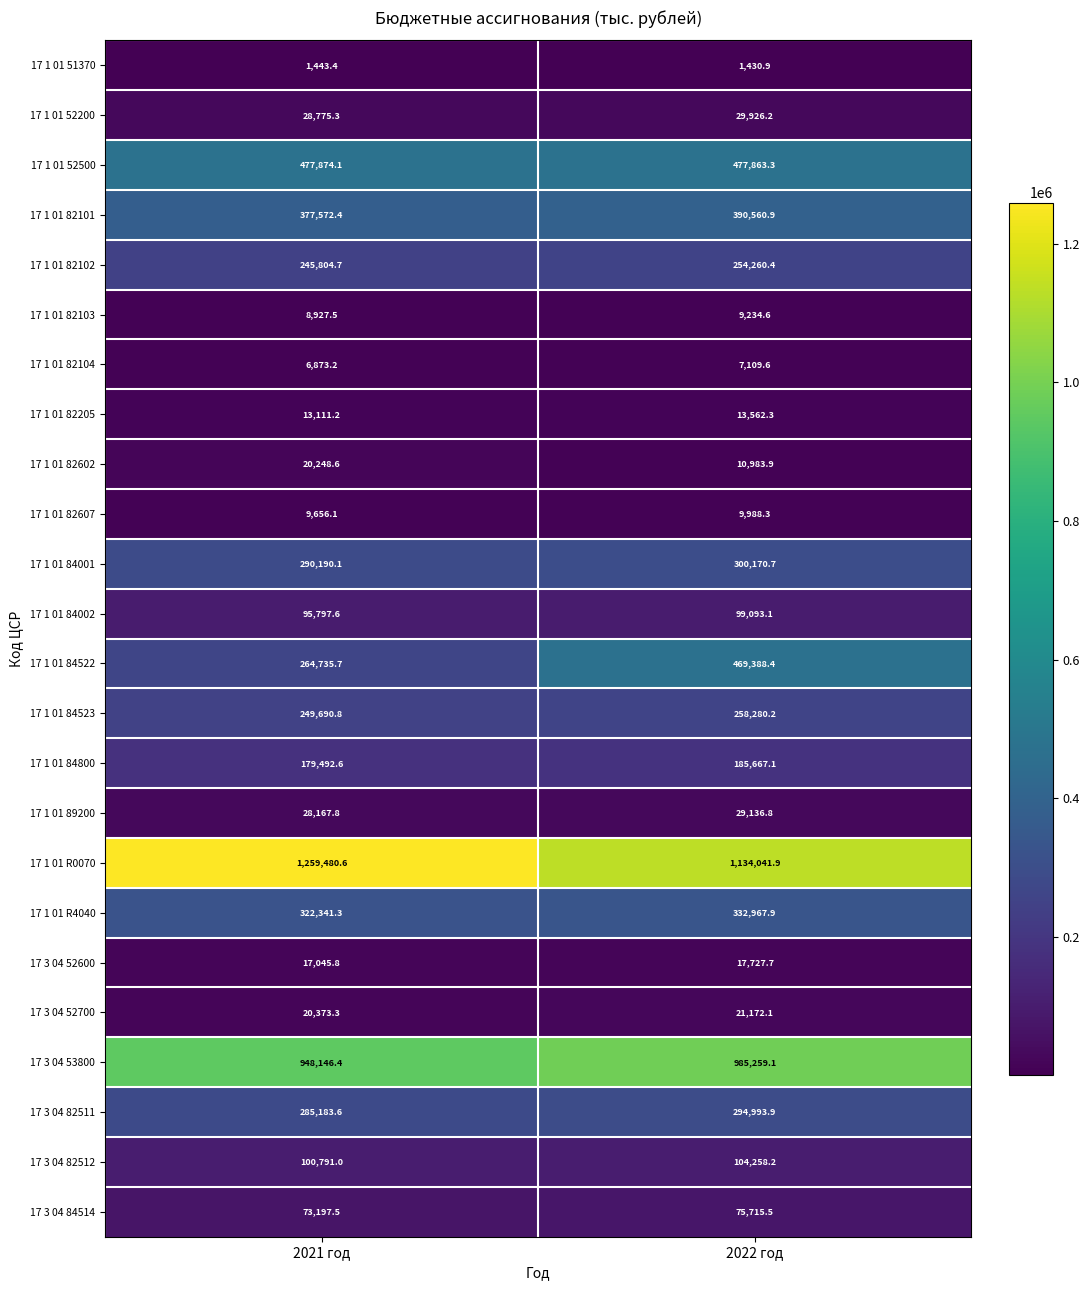

Which label corresponds to the smallest value in the chart?

2022 год